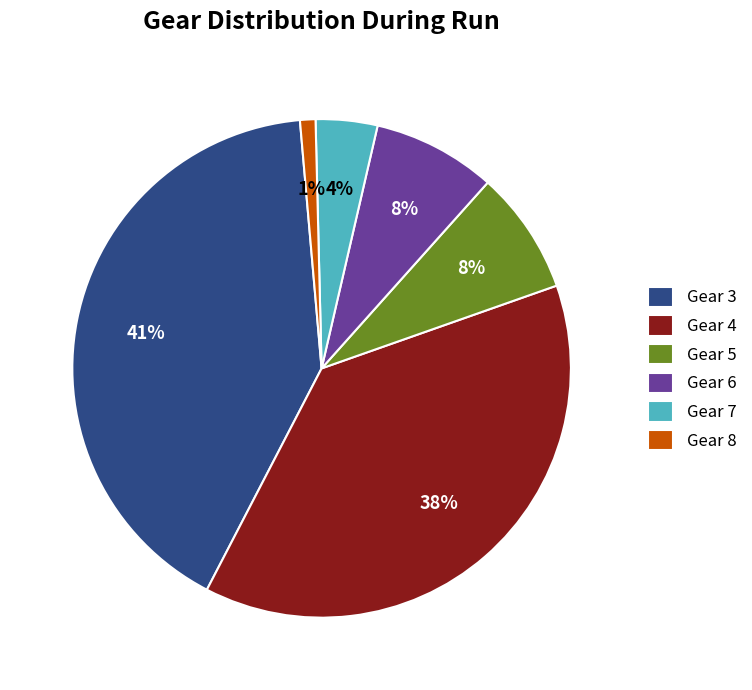

Do Gear 6 and Gear 5 together represent more than half of the pie?

No